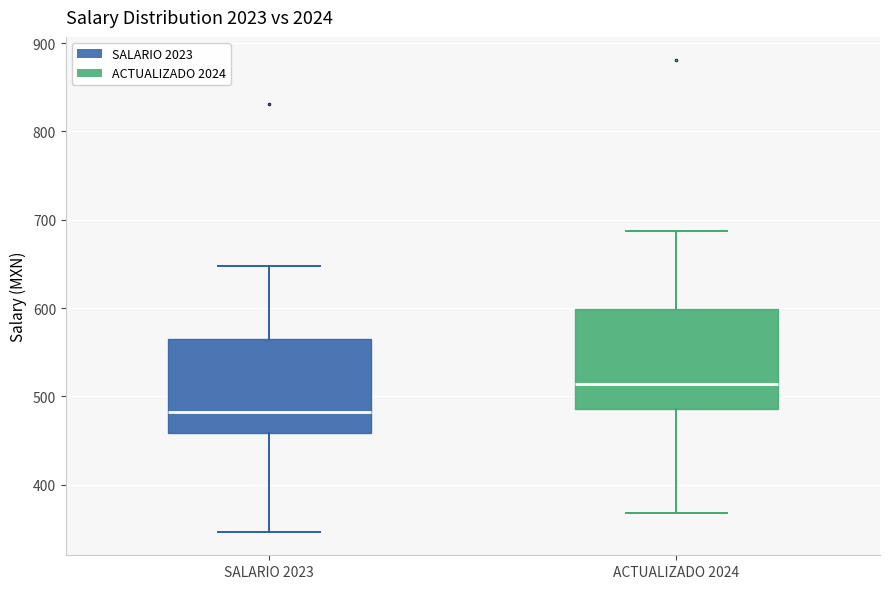

Reading left to right, read every box against the y-axis: the position of its median line, the range the box covers, and the ends of its whiskers. The values are not printed on the chart, so give them approximately, as read against the axis.

SALARIO 2023: median 480, box 460 to 570, whiskers 350 to 650
ACTUALIZADO 2024: median 510, box 490 to 600, whiskers 370 to 690